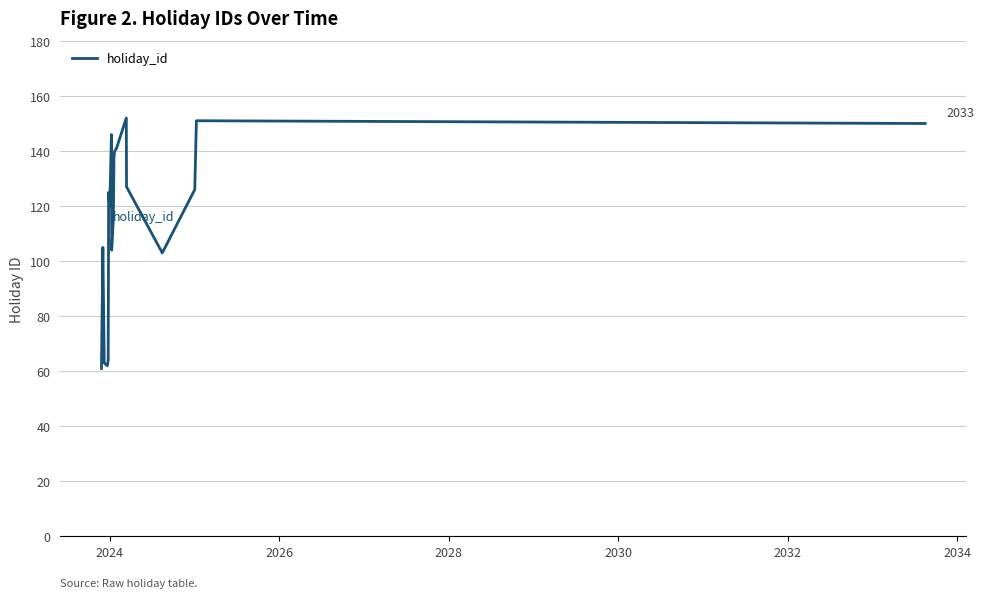

What is the difference between the maximum and minimum values?

91